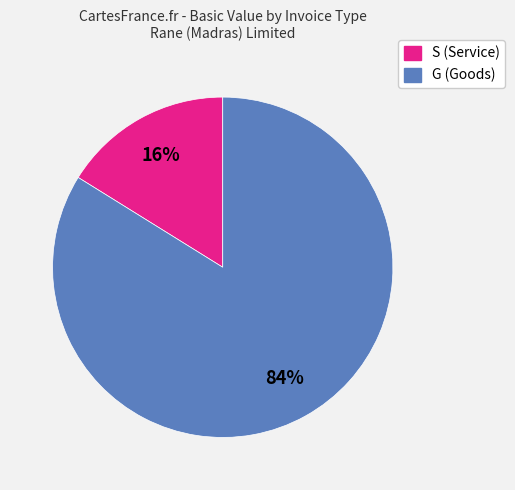

Is there a majority slice in this chart?

Yes